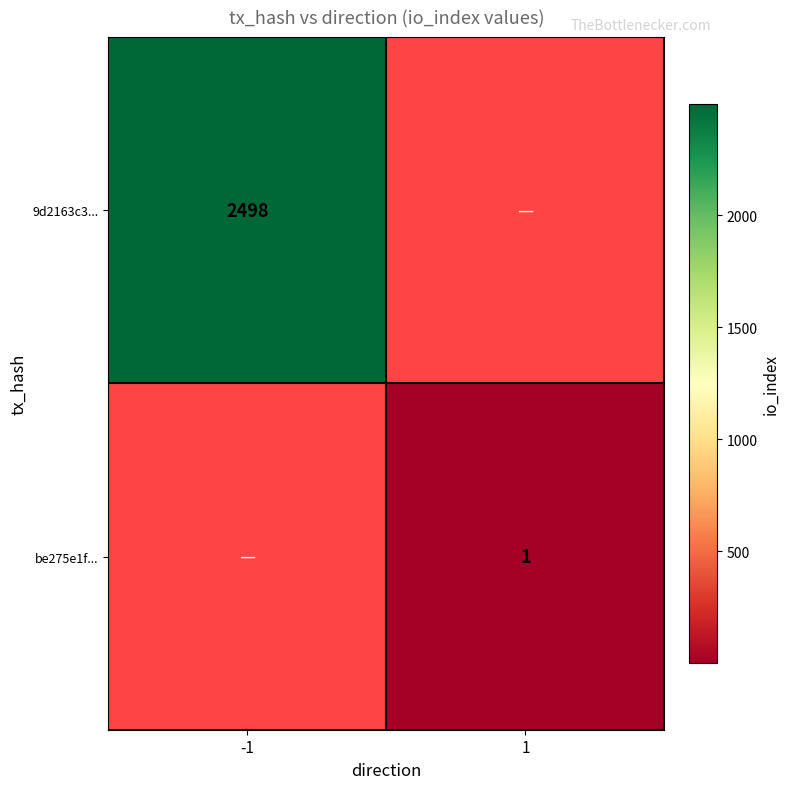

The 9d2163c3... series shows 2498 at -1. True or false?

True